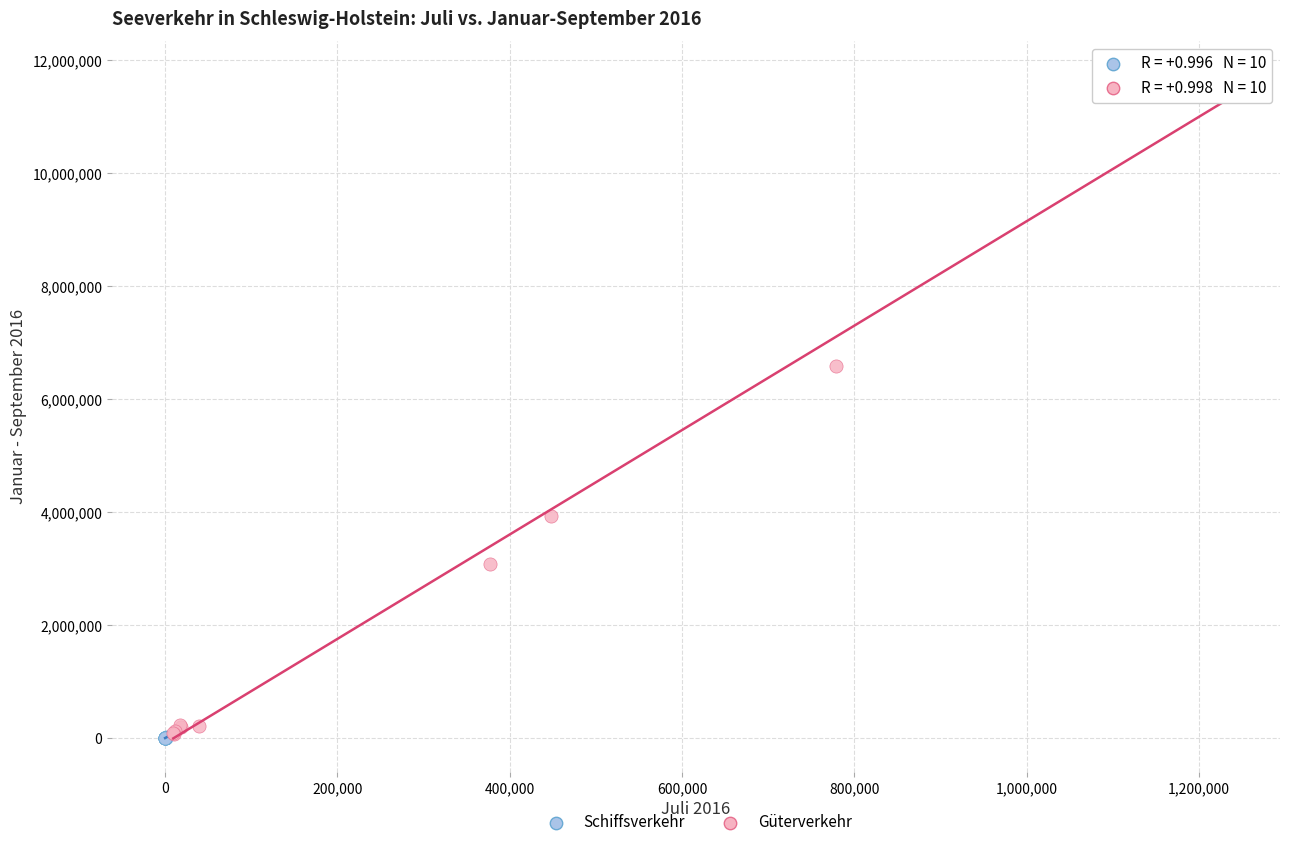

Which series reaches the maximum Y coordinate?

Güterverkehr